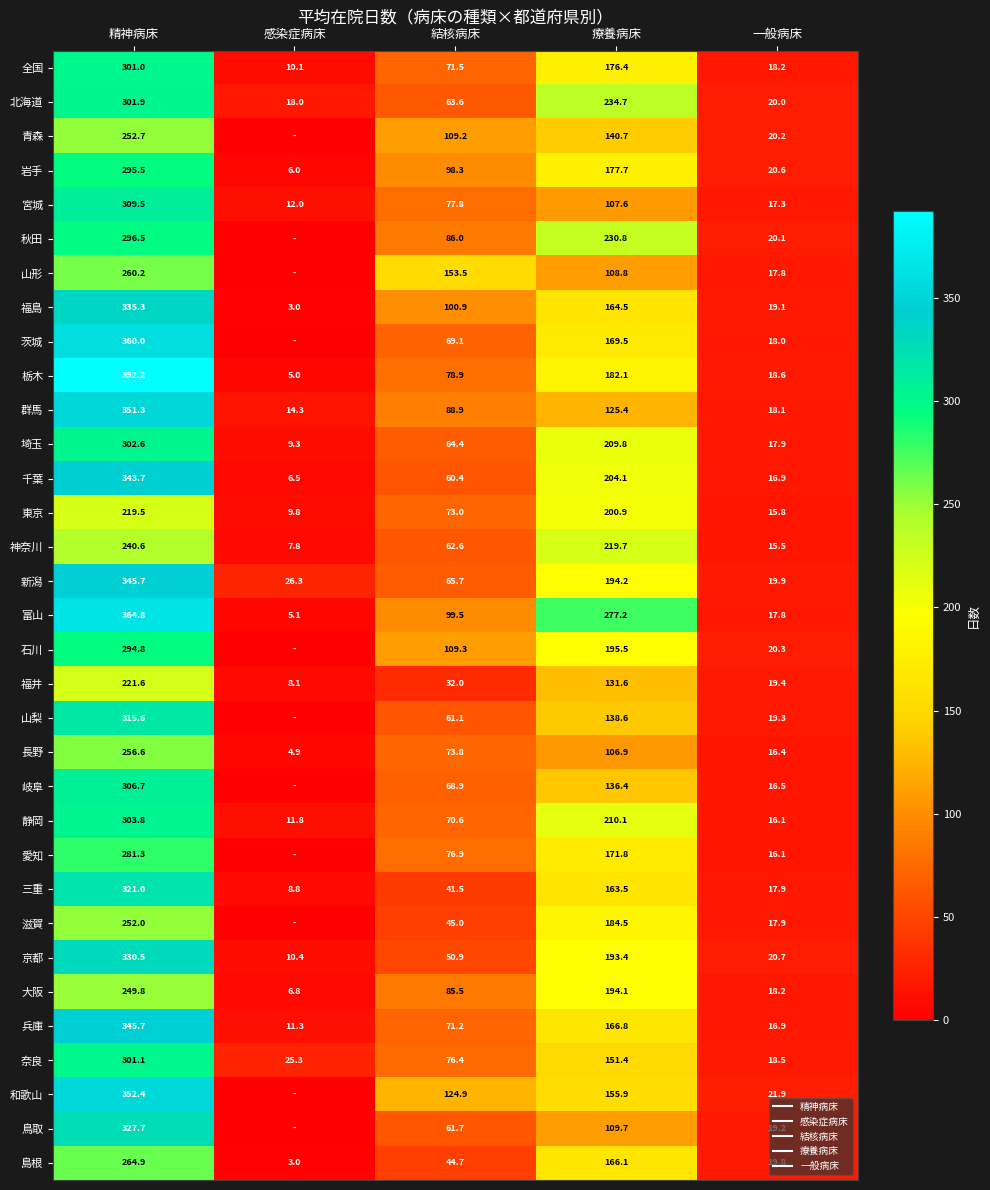

The 福島 series shows 100.9 at 結核病床. True or false?

True